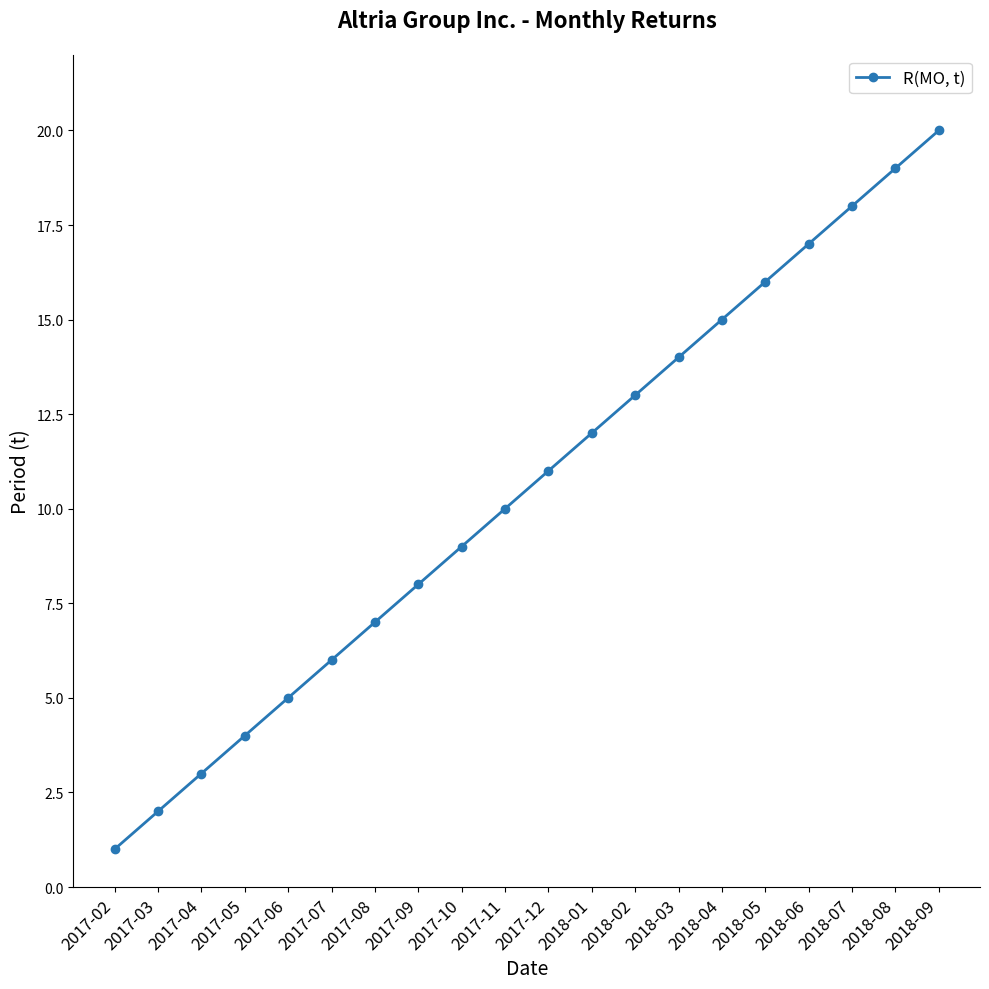

What is the sum of all values?

210